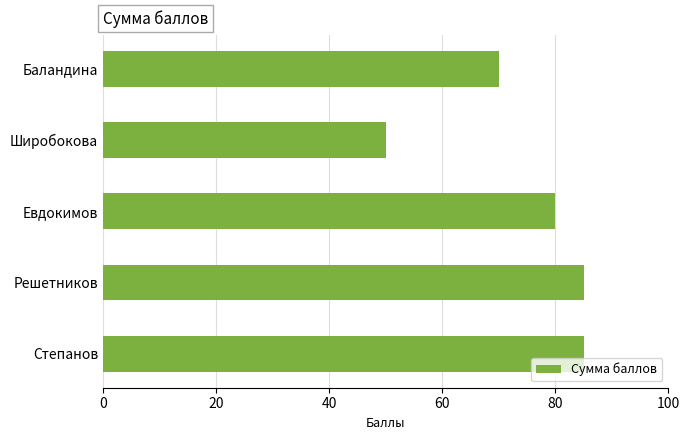

Does the chart contain stacked bars?

No